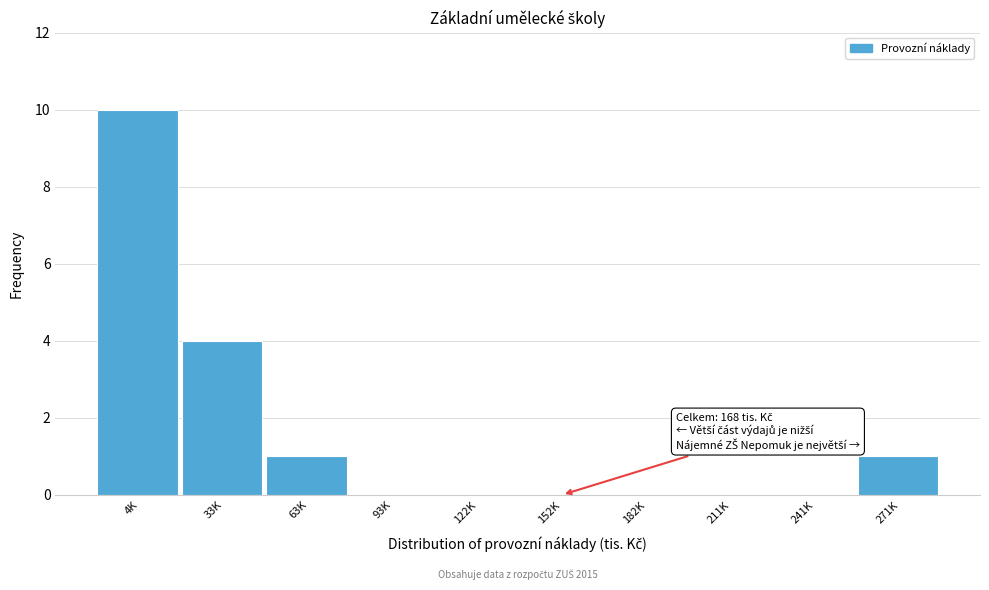

Reading left to right, what are all the values shown in this chart?

4K=10	33K=4	63K=1	93K=0	122K=0	152K=0	182K=0	211K=0	241K=0	271K=1